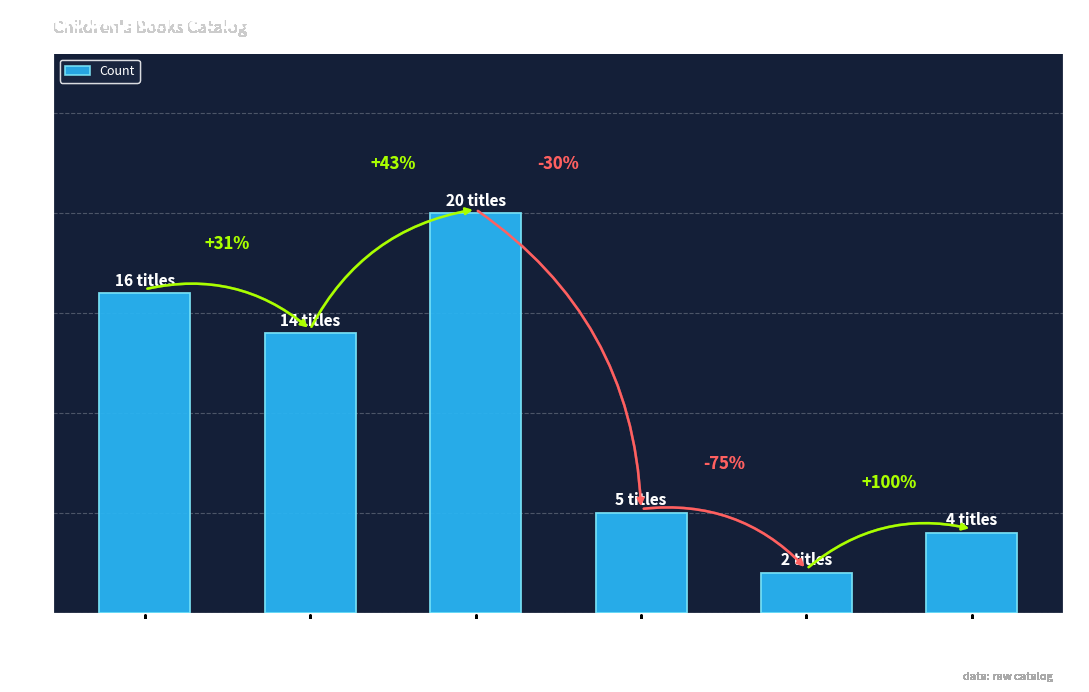

List the labels in order of value, largest first.

eBook, Trade Paperback, Hardcover, Audio Download, Compact Disk, Fixed Layout eBook